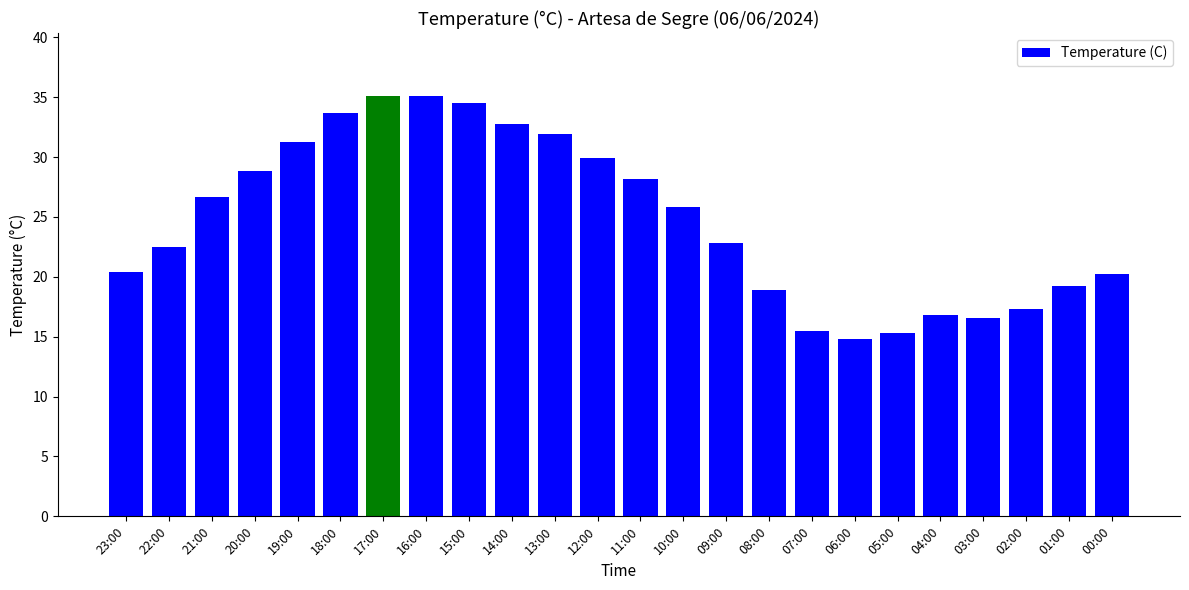

Which has a higher value, 02:00 or 01:00?

01:00